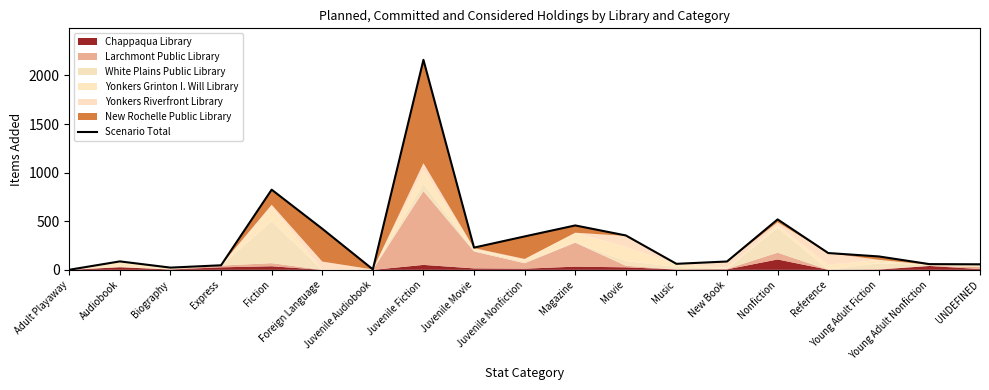

Does the chart display data point markers on the line(s)?

No